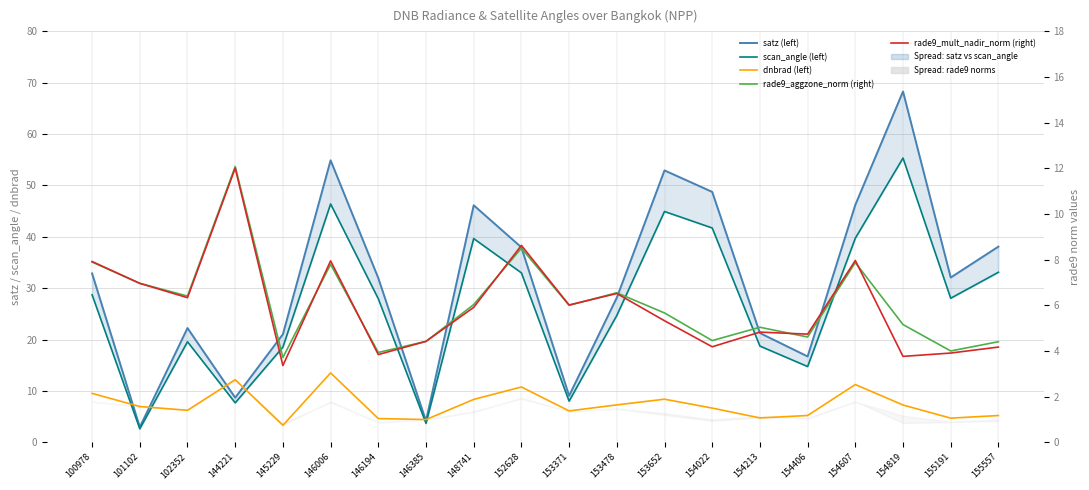

Which has a higher value, 146385 or 152628?

152628